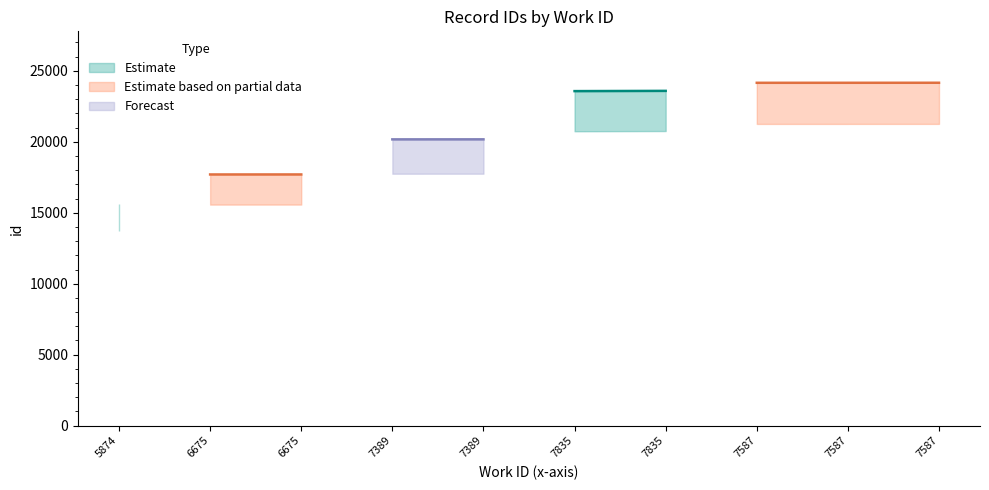

Rank the categories by value from highest to lowest.

7587, 7587, 7587, 7835, 7835, 7389, 7389, 6675, 6675, 5874